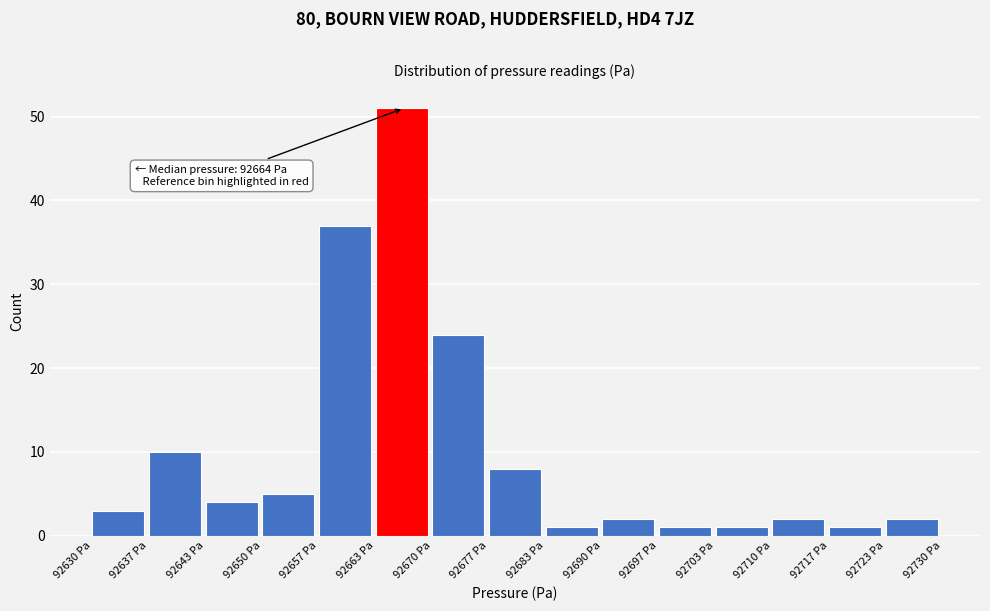

Which range on the x-axis has the tallest bar?

92663 to 92670